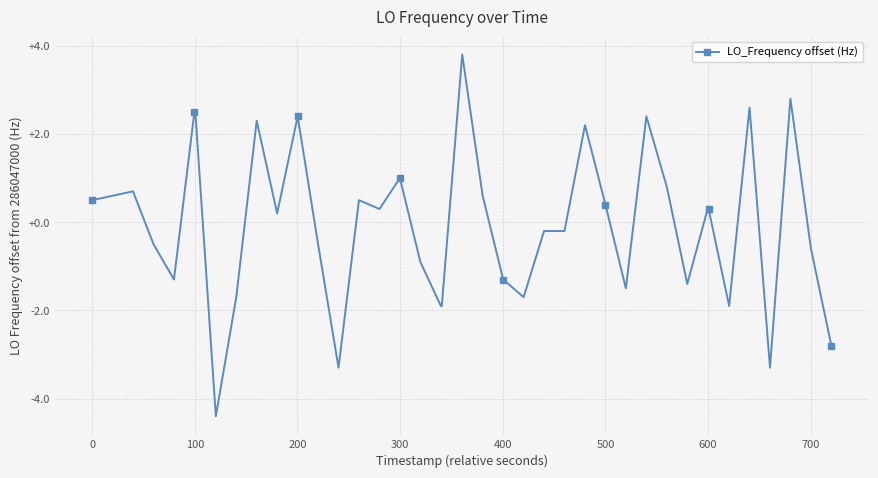

What is the maximum value shown in the chart?

3.8